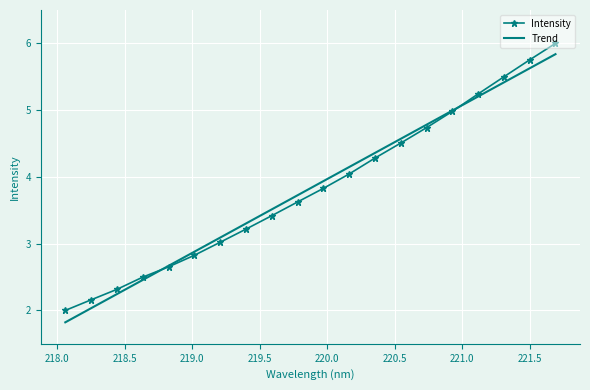

What is the minimum value shown in the chart?

1.8